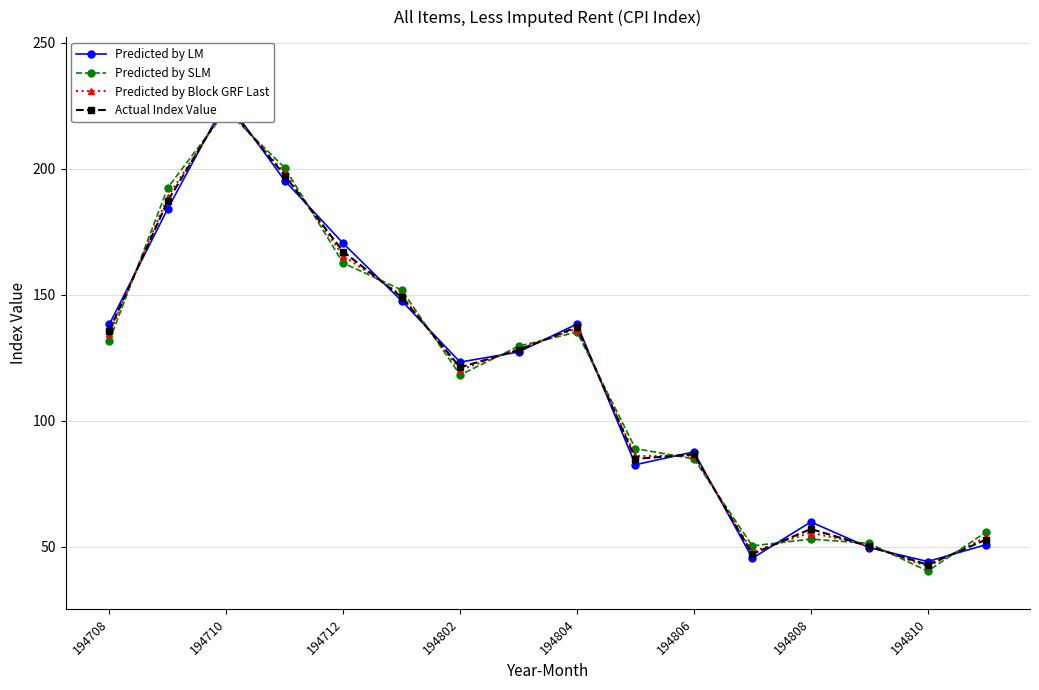

Reading left to right, list all the values displayed in this chart.

Predicted by LM: 138.3	184.2	227.2	195.3	170.4	147.6	123.3	127.3	138.4	82.6	87.7	45.5	59.9	49.7	44.2	50.9
Predicted by SLM: 131.8	192.5	223.1	200.4	162.6	151.9	118.2	129.6	135.2	89.0	84.9	50.4	53.1	51.4	40.4	55.9
Predicted by Block GRF Last: 134.6	188.9	224.5	198.3	165.4	149.8	120.2	128.5	136.6	86.1	86.2	48.1	55.7	50.5	42.2	53.9
Actual Index Value: 135.8	187.3	225.4	197.3	167.1	149.1	121.2	128.1	137.2	84.9	86.7	47.2	57.1	50.2	42.9	52.9